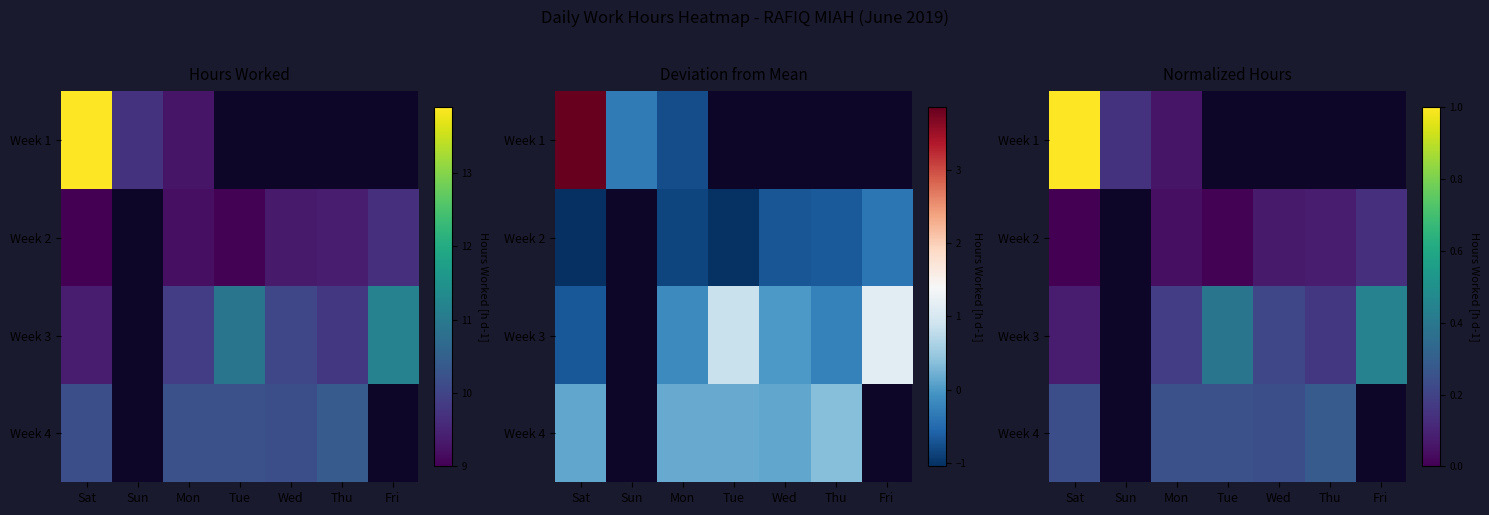

At which category does the chart reach its peak across all series?

Sat